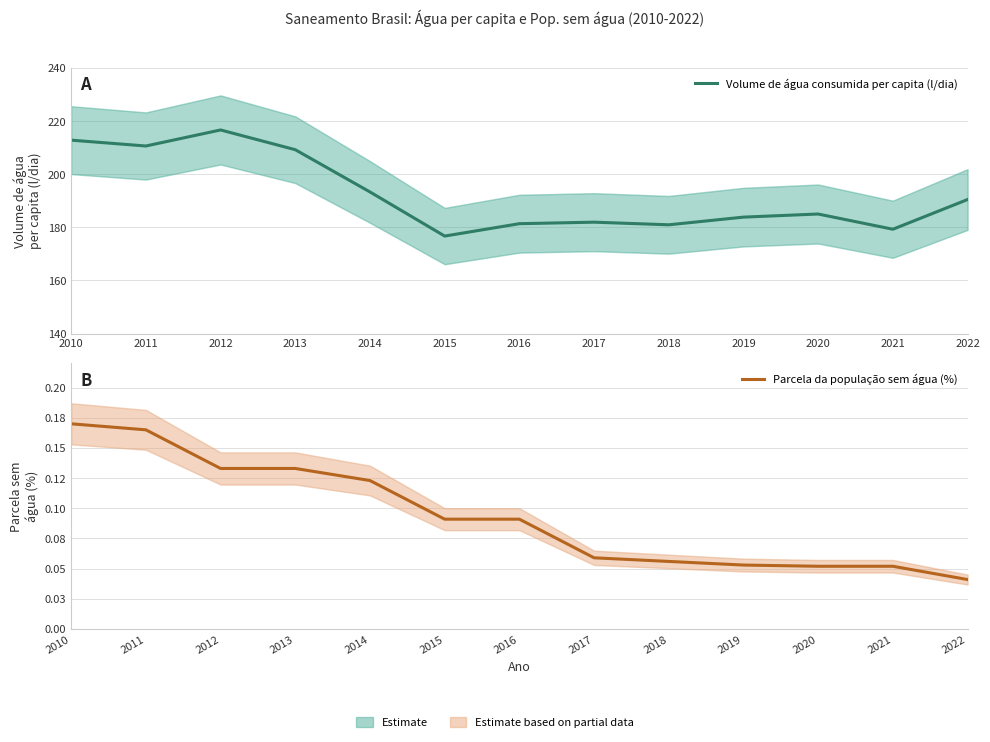

What is the sum of the Parcela da população sem água (%) values at 2018 and 2017?

0.1